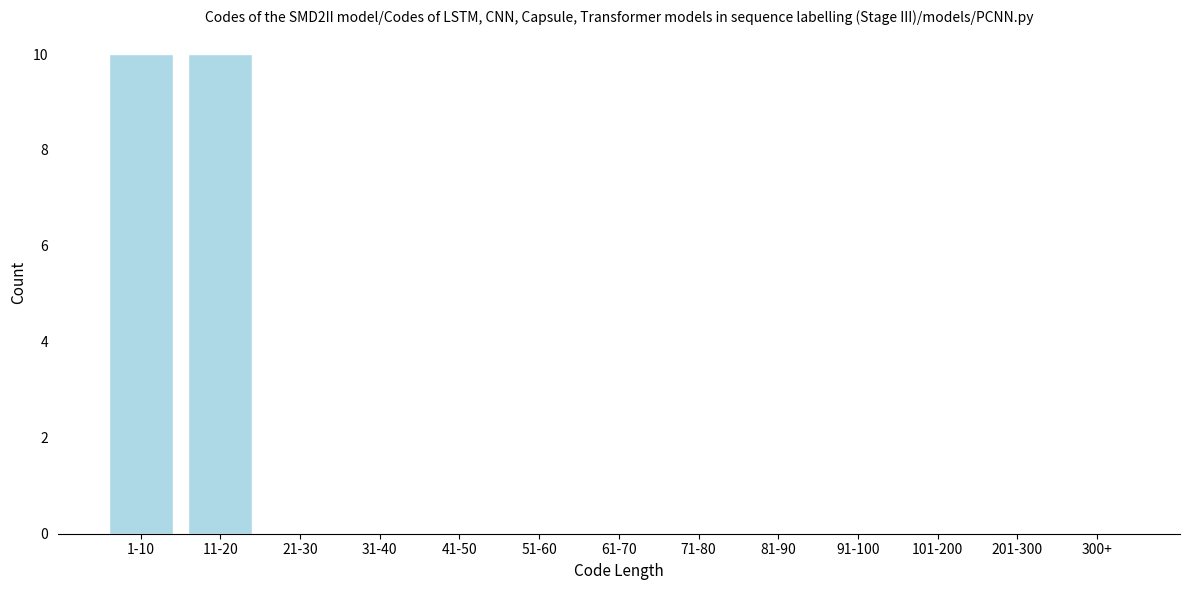

Reading right to left, extract all data points from this chart.

300+=0	201-300=0	101-200=0	91-100=0	81-90=0	71-80=0	61-70=0	51-60=0	41-50=0	31-40=0	21-30=0	11-20=10	1-10=10